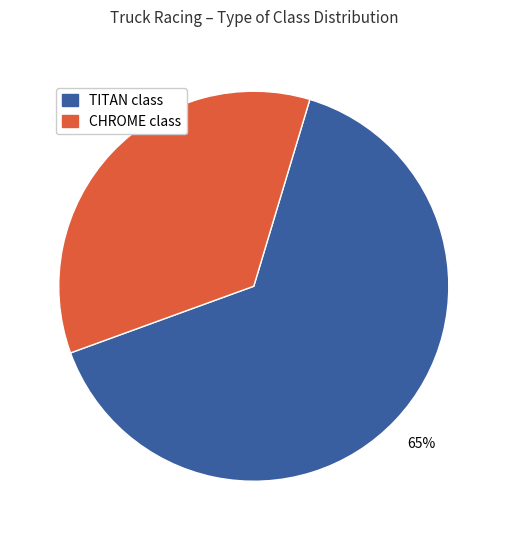

To the nearest percent, what is the difference between the largest and smallest slice percentages?

30%